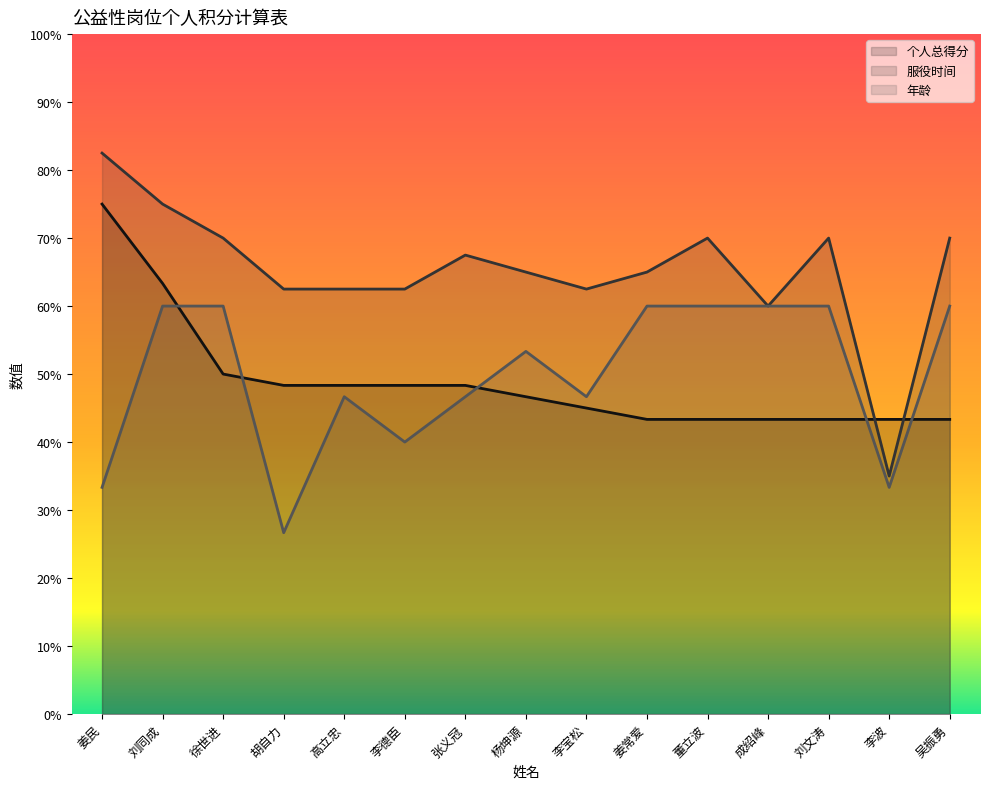

True or false: 年龄 and 个人总得分 intersect in this chart.

True